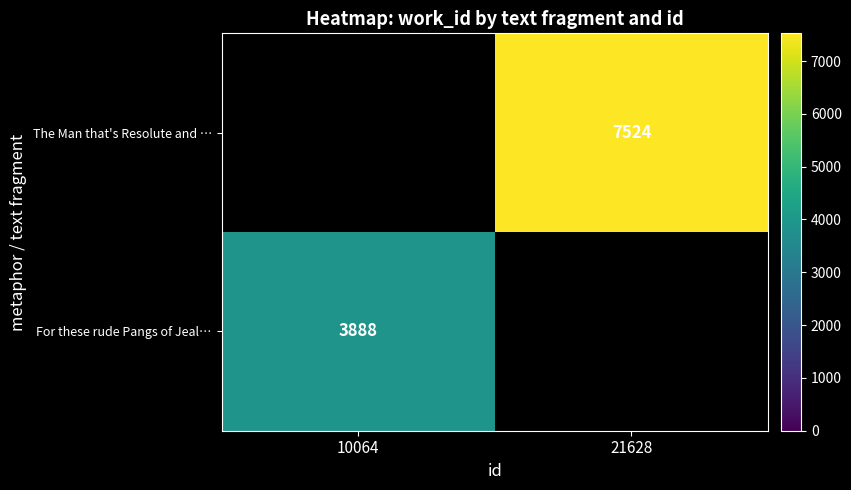

How many categories are shown in the chart?

2